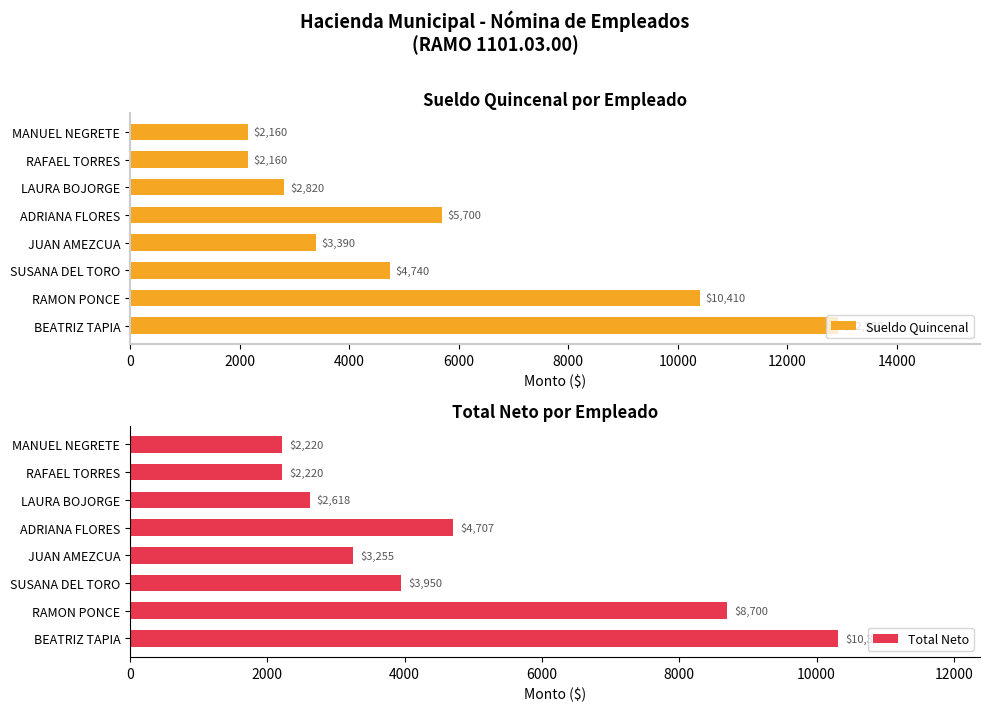

How many values in the Sueldo Quincenal series exceed 4740?

3